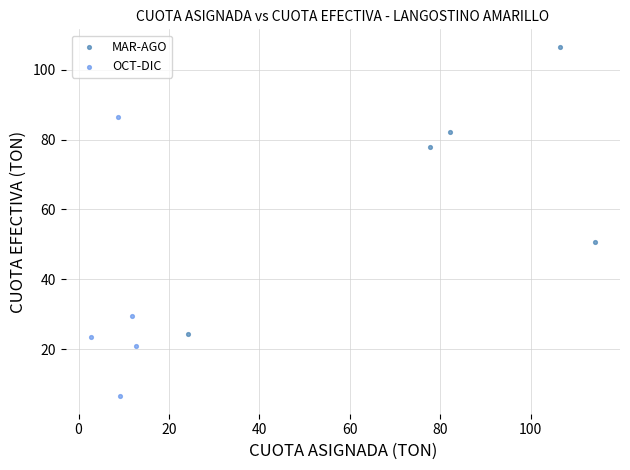

Which series contains the lowest Y value?

OCT-DIC